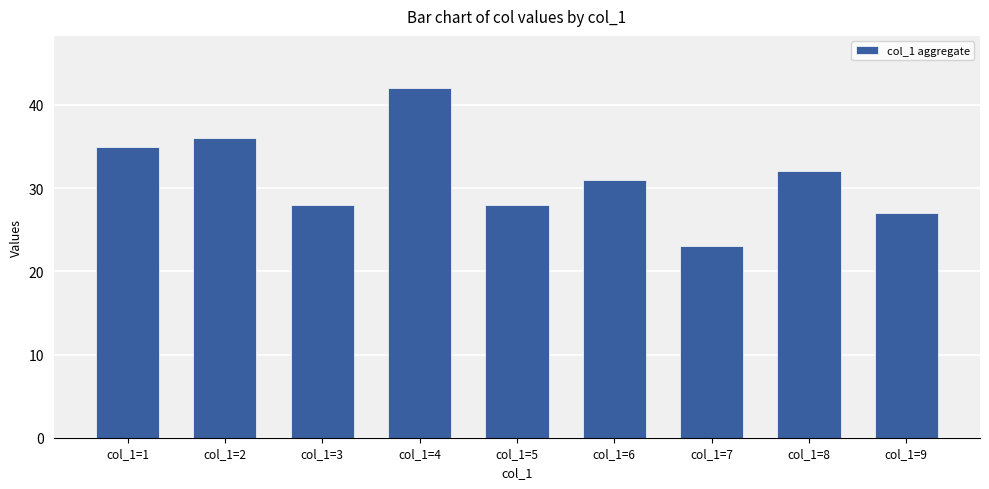

What is the greatest value displayed?

42